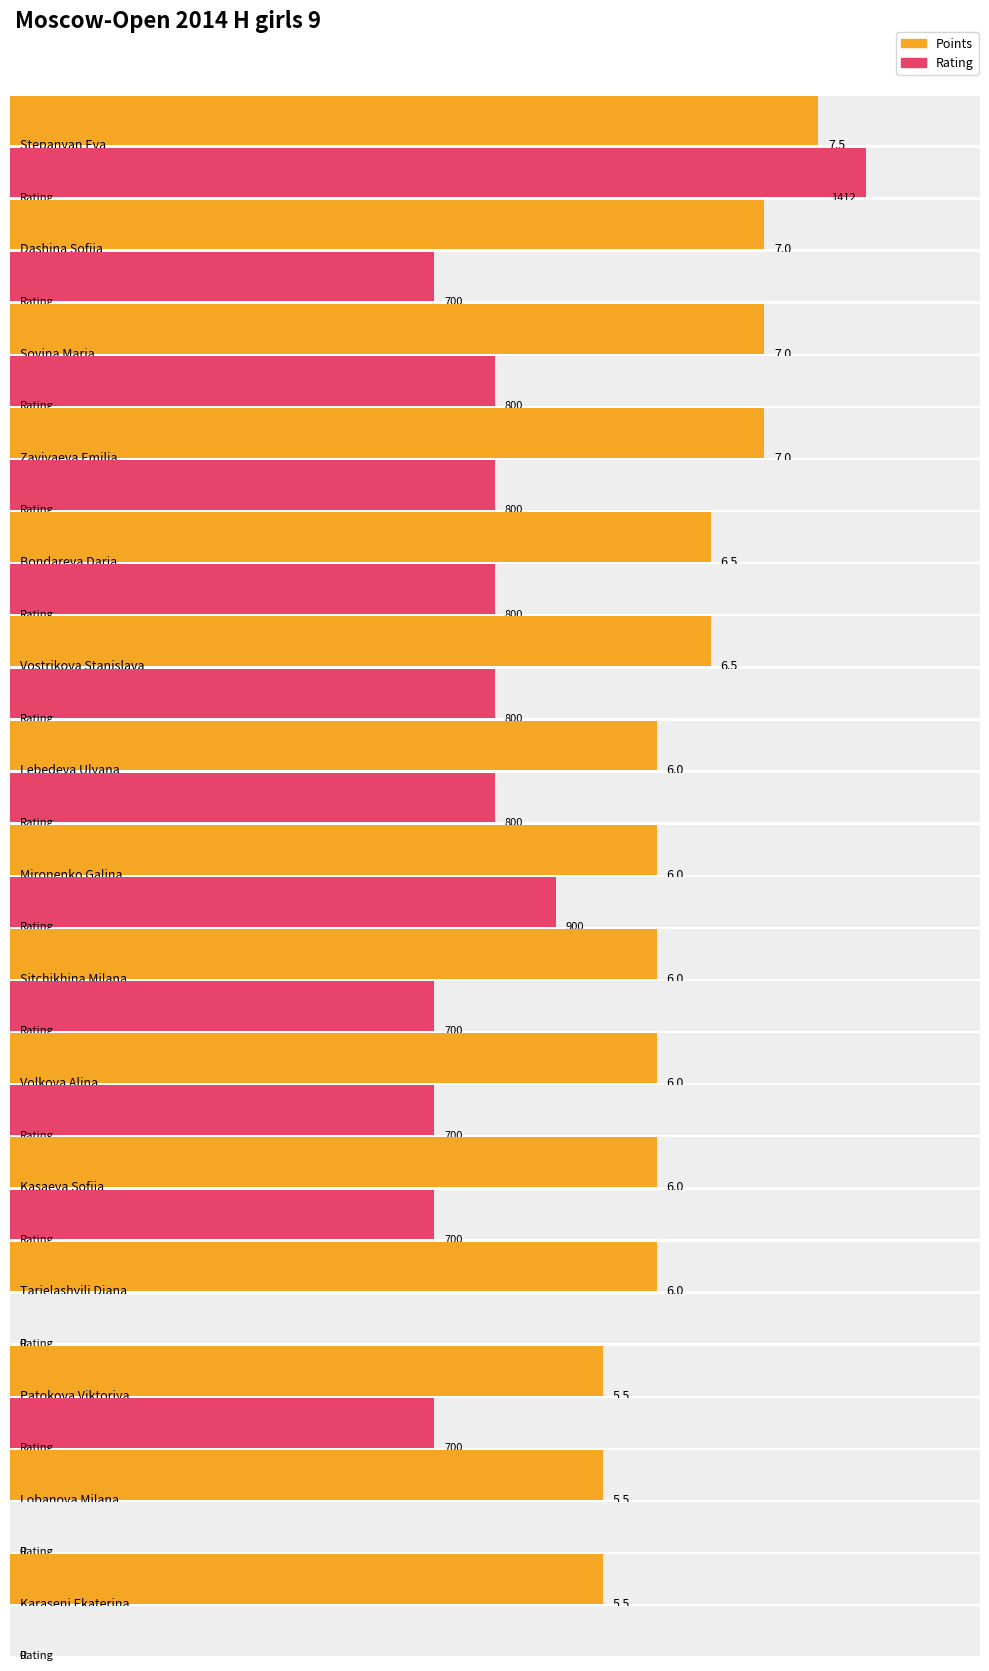

Where does the Rating series first go above 700?

Stepanyan Eva